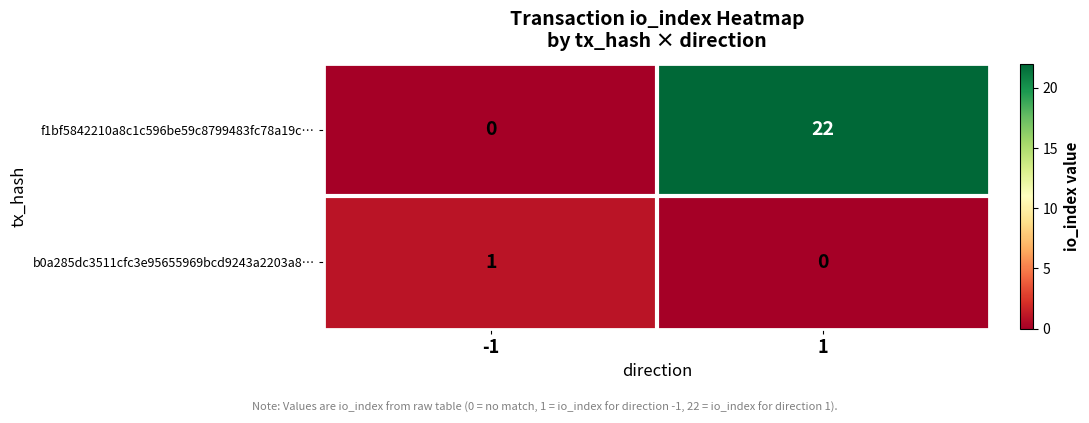

Is the value of f1bf5842210a8c1c596be59c8799483fc78a19c… at -1 greater than the value of b0a285dc3511cfc3e95655969bcd9243a2203a8… at 1?

No